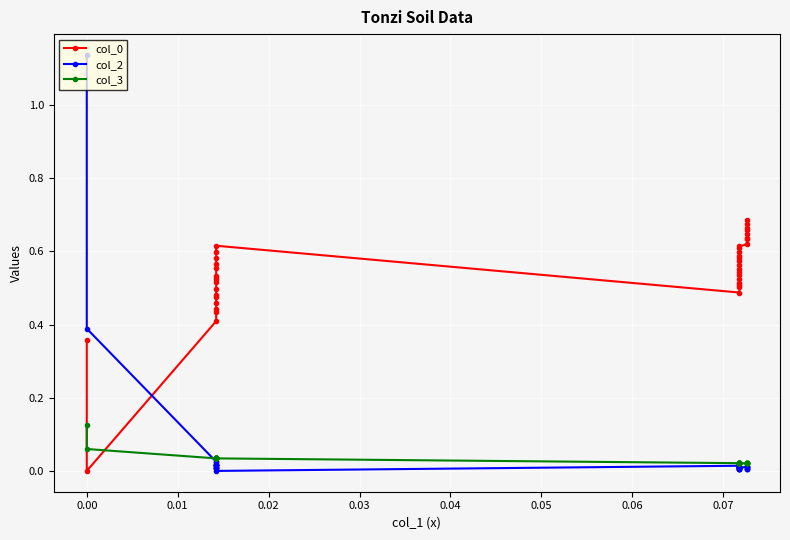

What are all the series names shown in the legend?

col_0, col_2, col_3